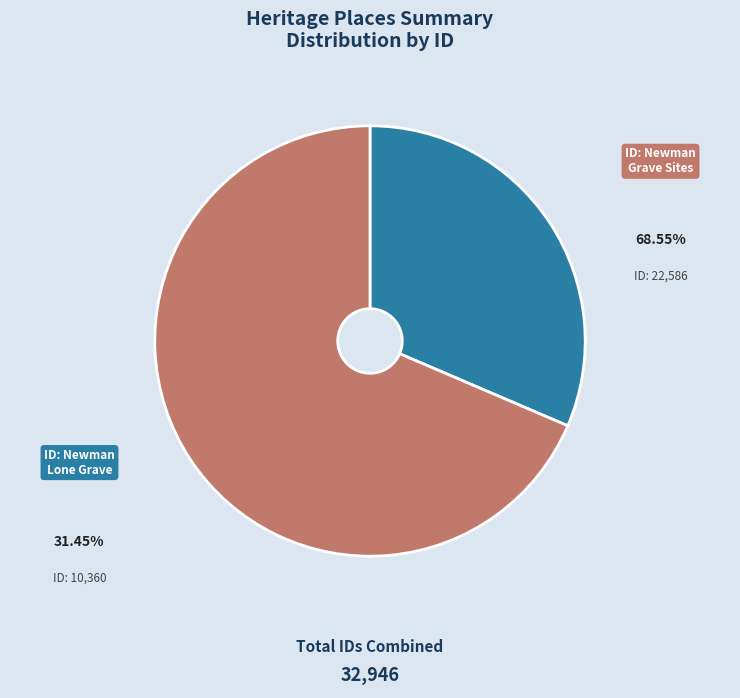

Does any single category account for the majority?

Yes